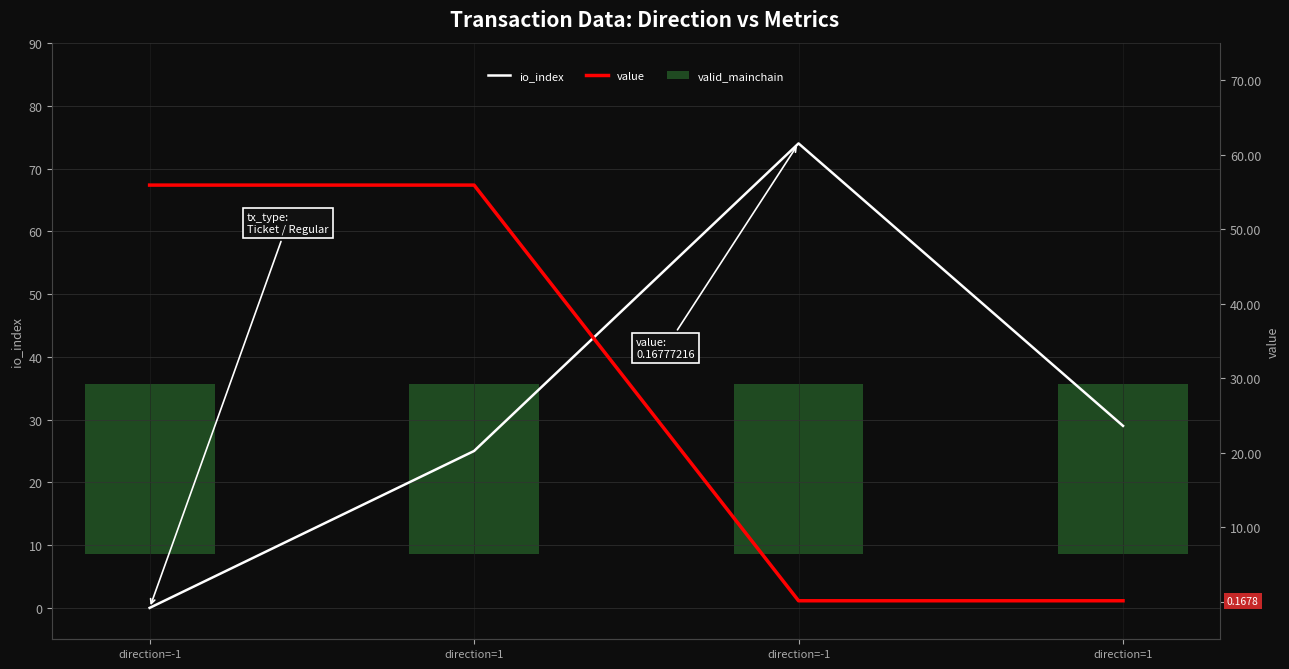

What is the label of the 1st bar from the right?

direction=1